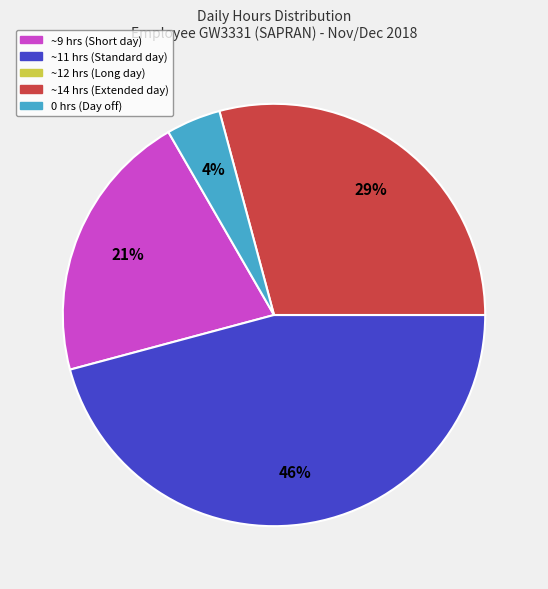

To the nearest percent, what is the difference between the largest and smallest slice percentages?

46%